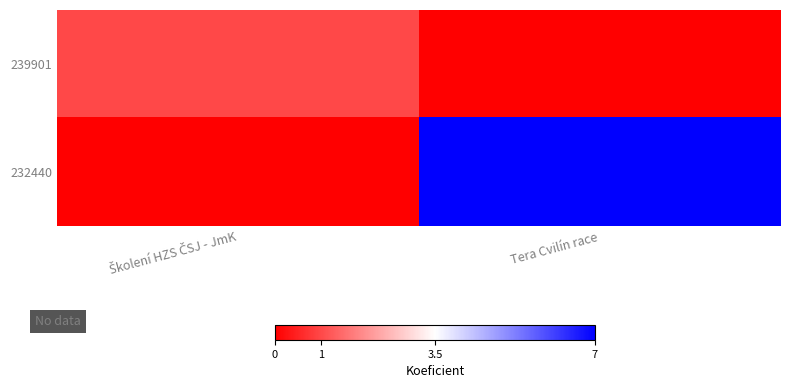

The chart shows a value of 2 at Školení HZS ČSJ - JmK. True or false?

False